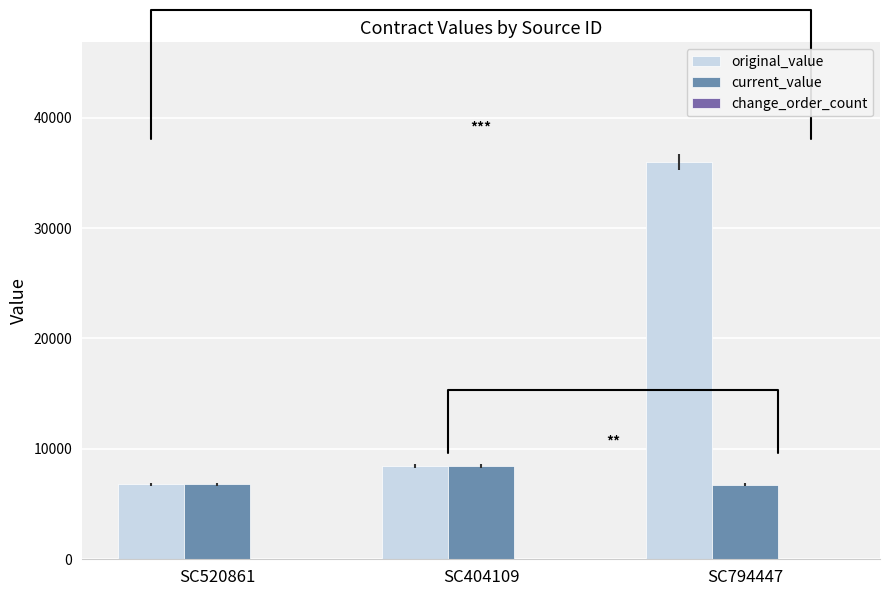

How many data points does each series have?

3